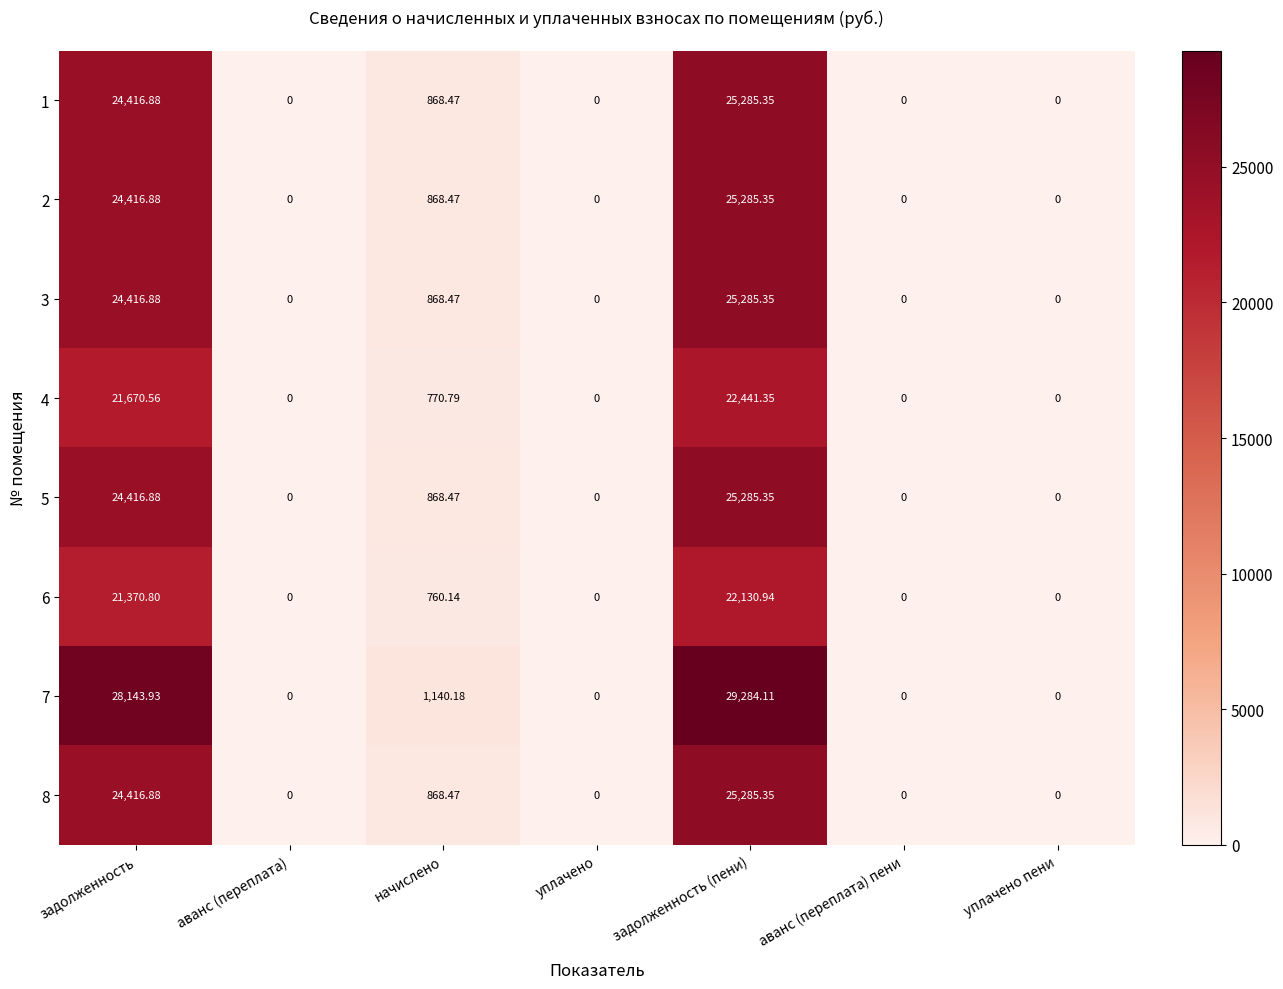

At which category is the sum across all series the highest?

задолженность (пени)